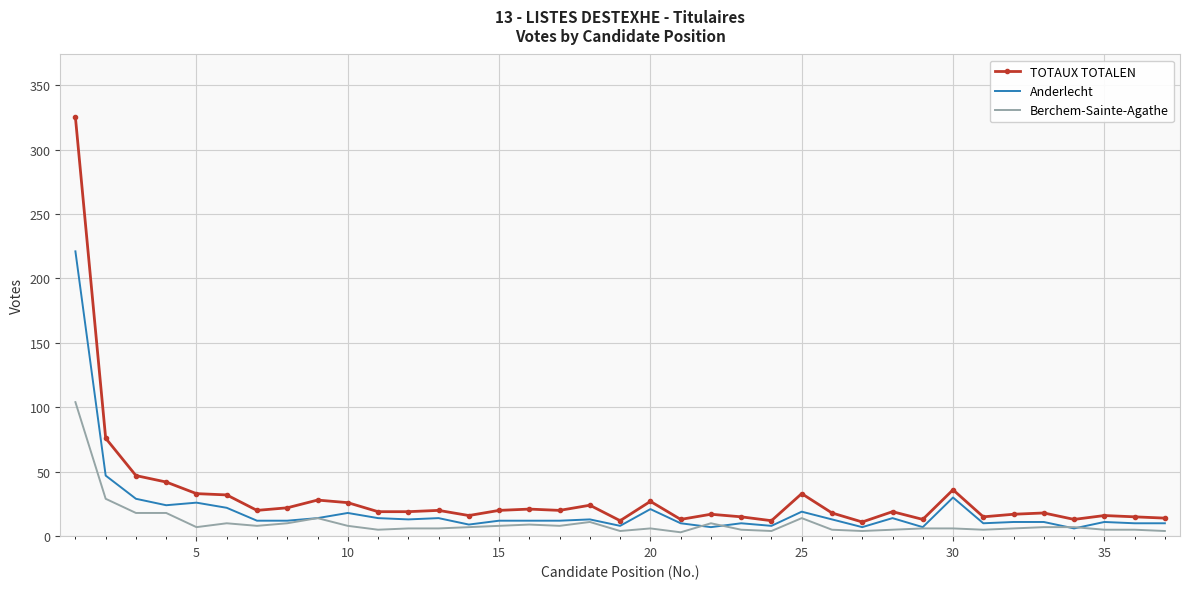

Which series has the widest spread of values?

TOTAUX TOTALEN